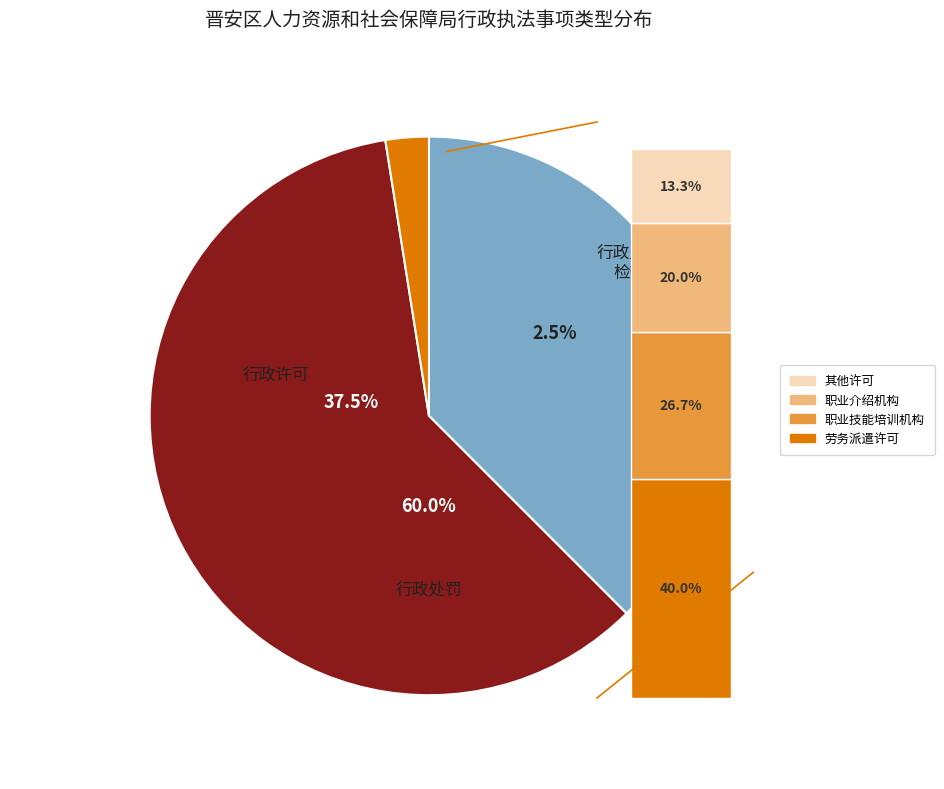

What portion of the pie excludes 行政许可?

62.5%